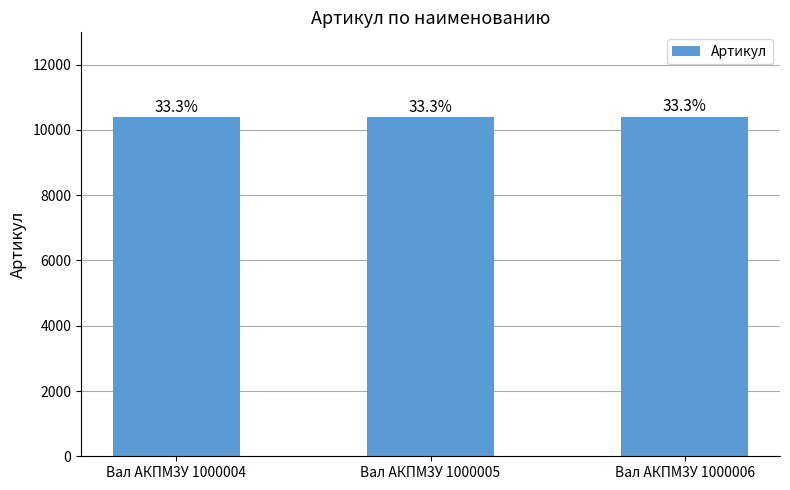

Is it true that the value at Вал АКПМ3У 1000004 is 18473?

False